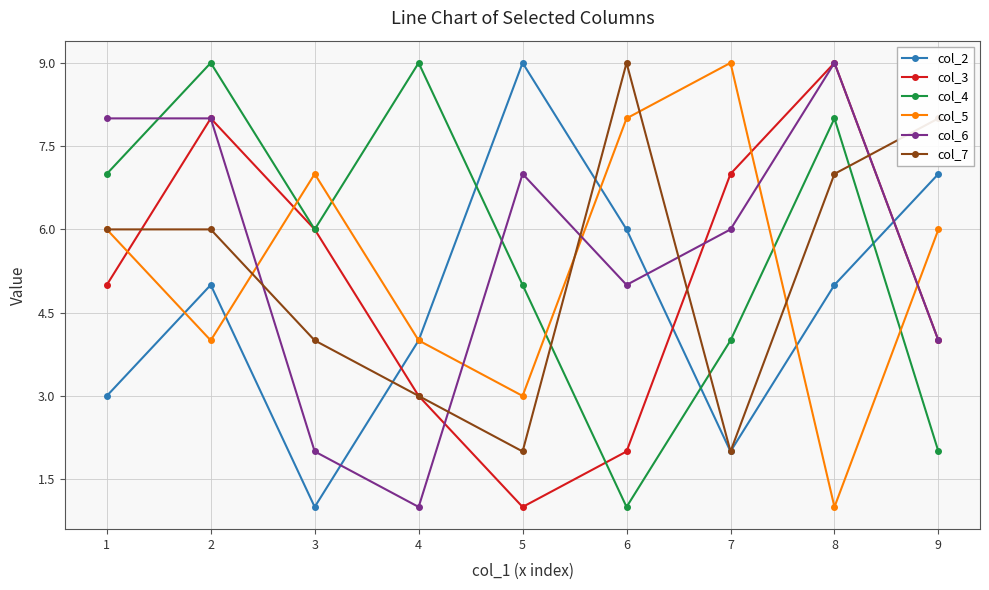

Between 1 and 8, which series saw the biggest shift?

col_5